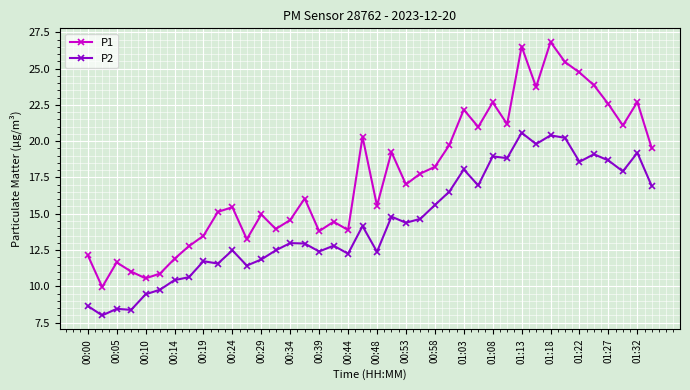

Is this an area chart (filled region under the line)?

No